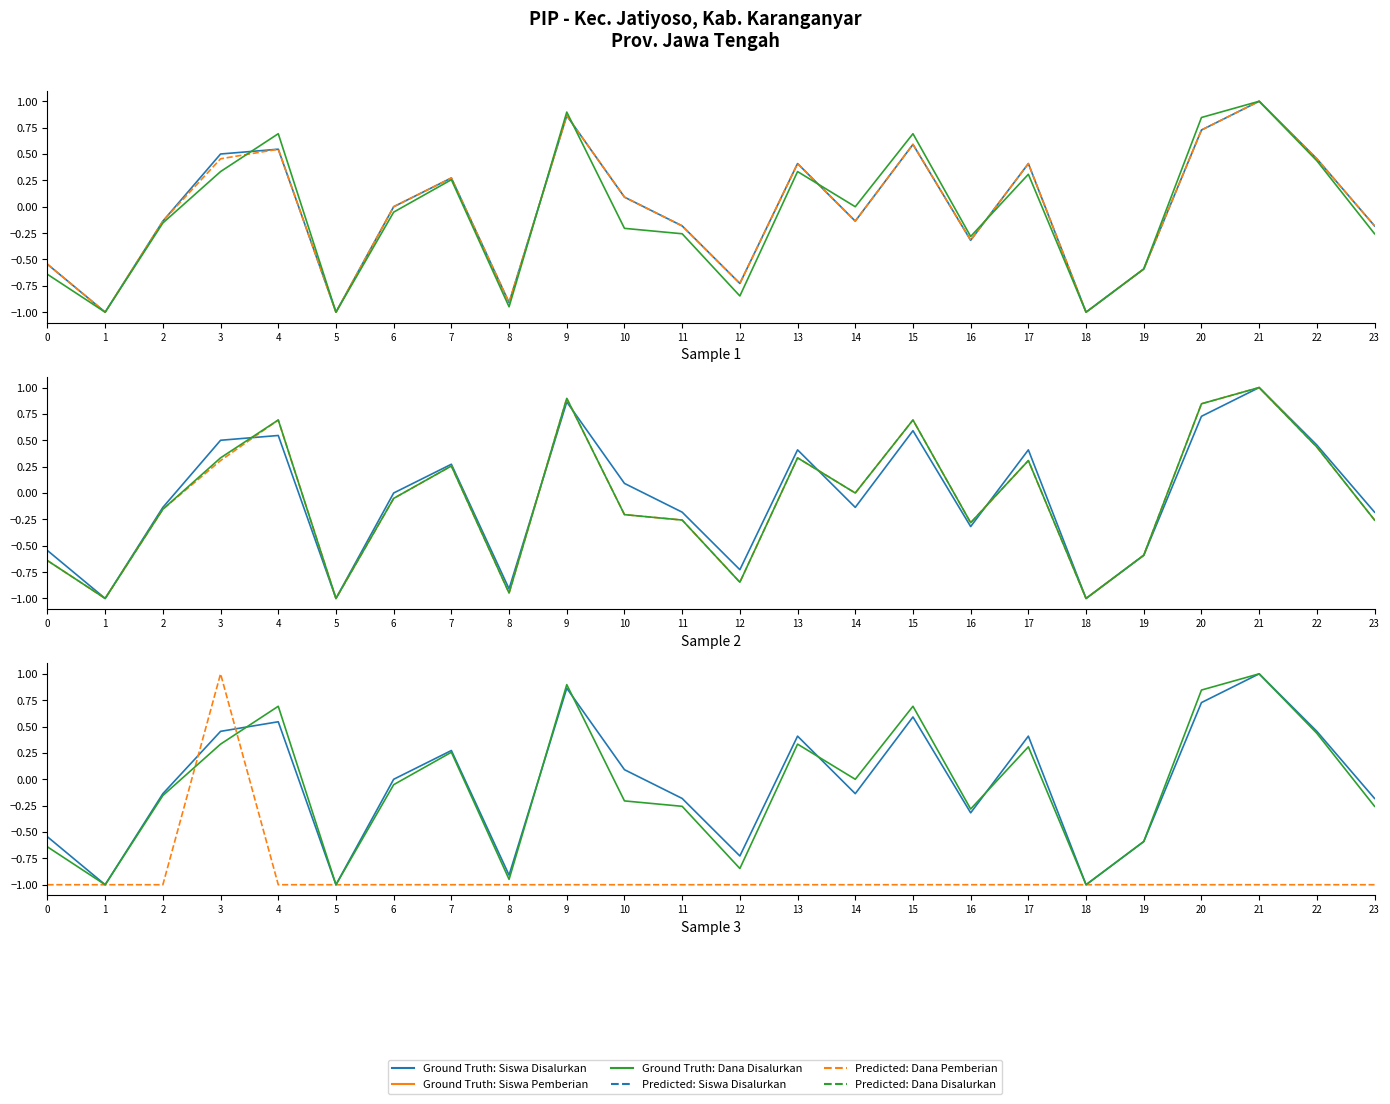

In Siswa Pemberian, how many points are higher than both neighbors (excluding endpoints)?

7